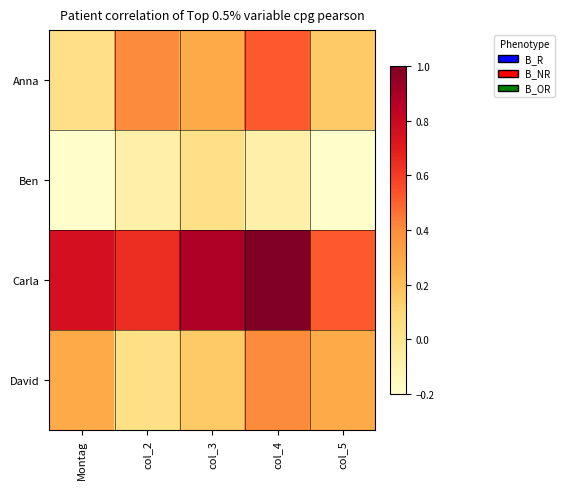

Rank the series by their maximum value, from highest to lowest.

Carla, Anna, David, Ben